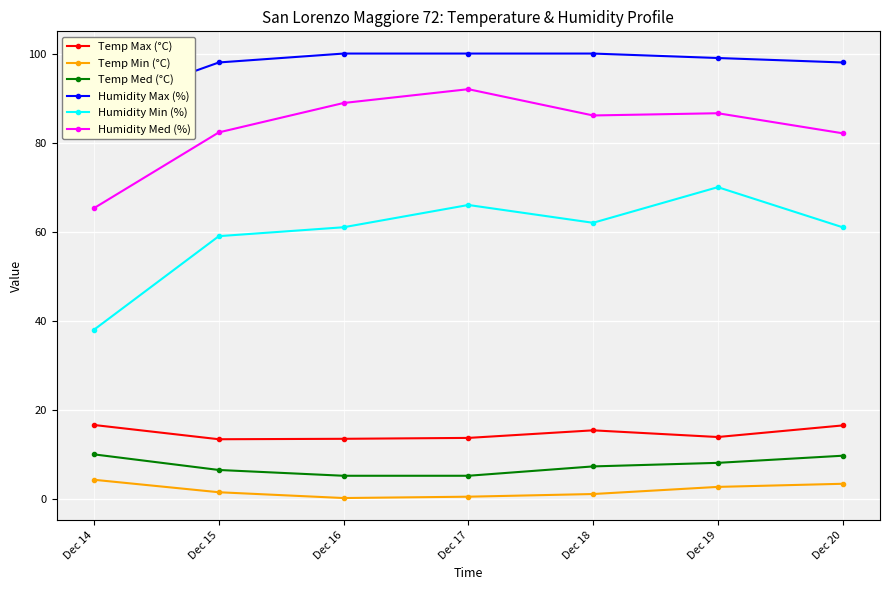

True or false: Temp Min (°C) has a value of 7.2 at Dec 14.

False